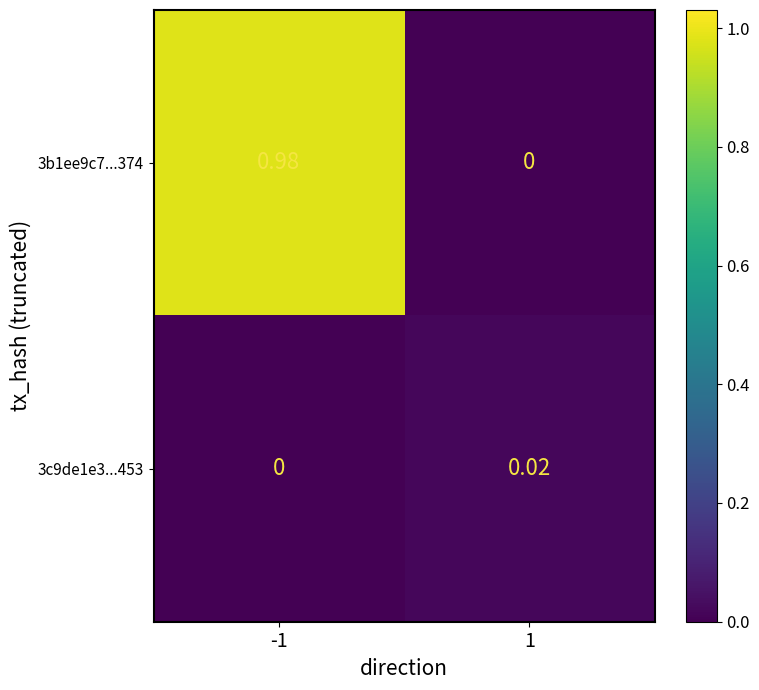

Reading left to right, transcribe all the data shown in this chart.

3b1ee9c7...374: -1=1.0	1=0.0
3c9de1e3...453: -1=0.0	1=0.0